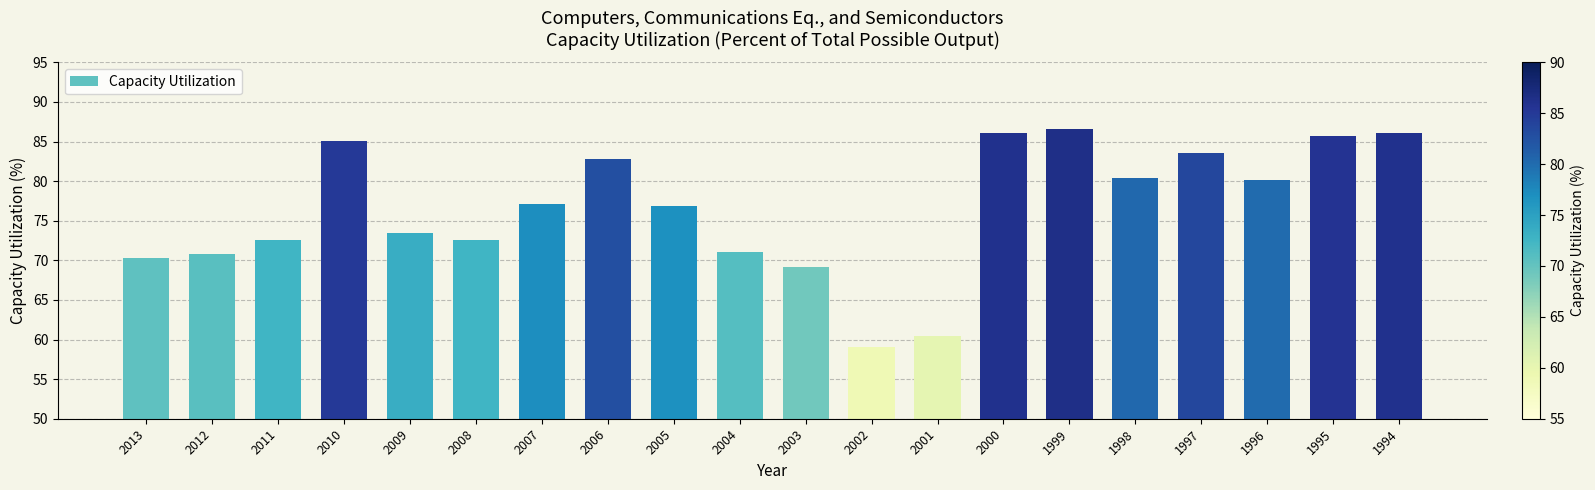

What is the sum of all values?

1529.6